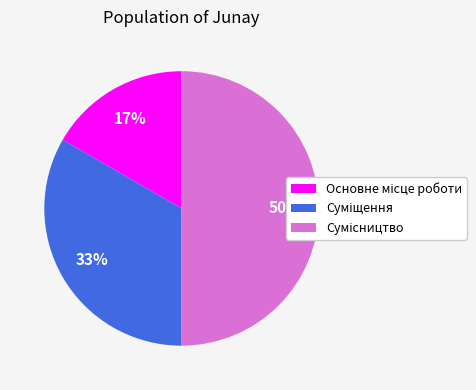

To the nearest percent, what is the difference between the largest and smallest slice percentages?

33%